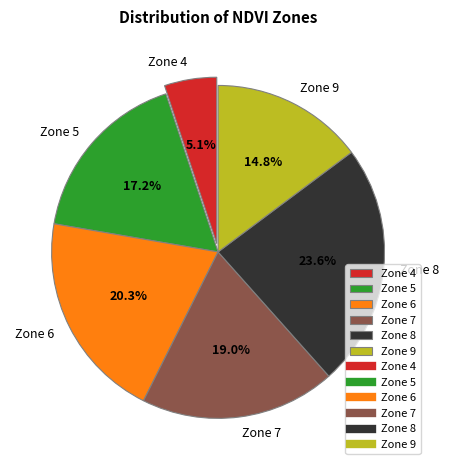

To the nearest percent, what is the combined percentage of Zone 4 and Zone 5?

22%